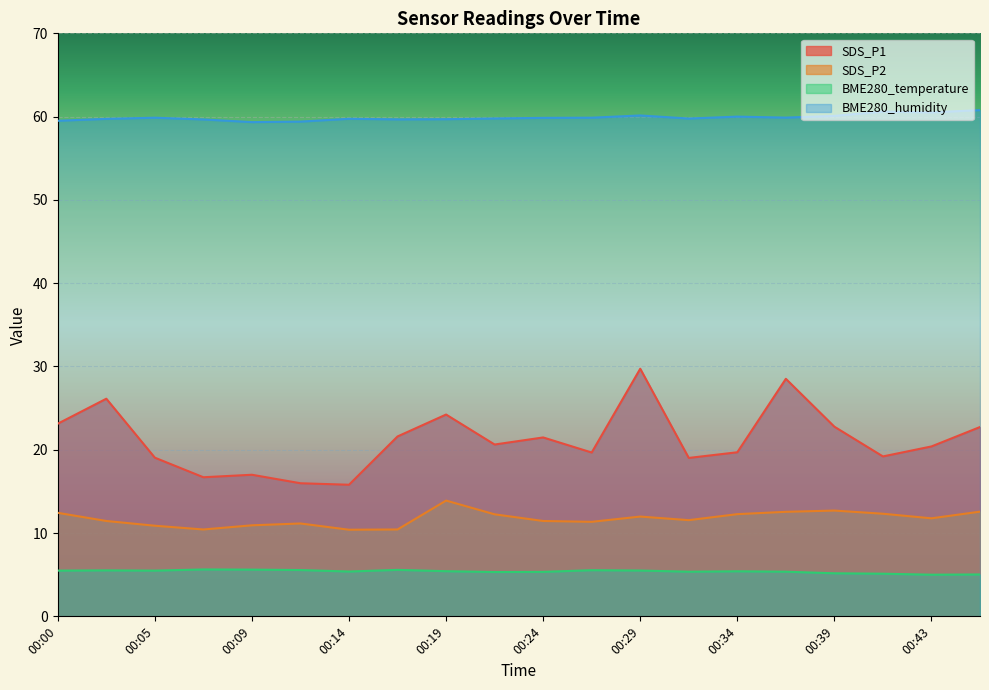

In BME280_humidity, how many points are higher than both neighbors (excluding endpoints)?

5